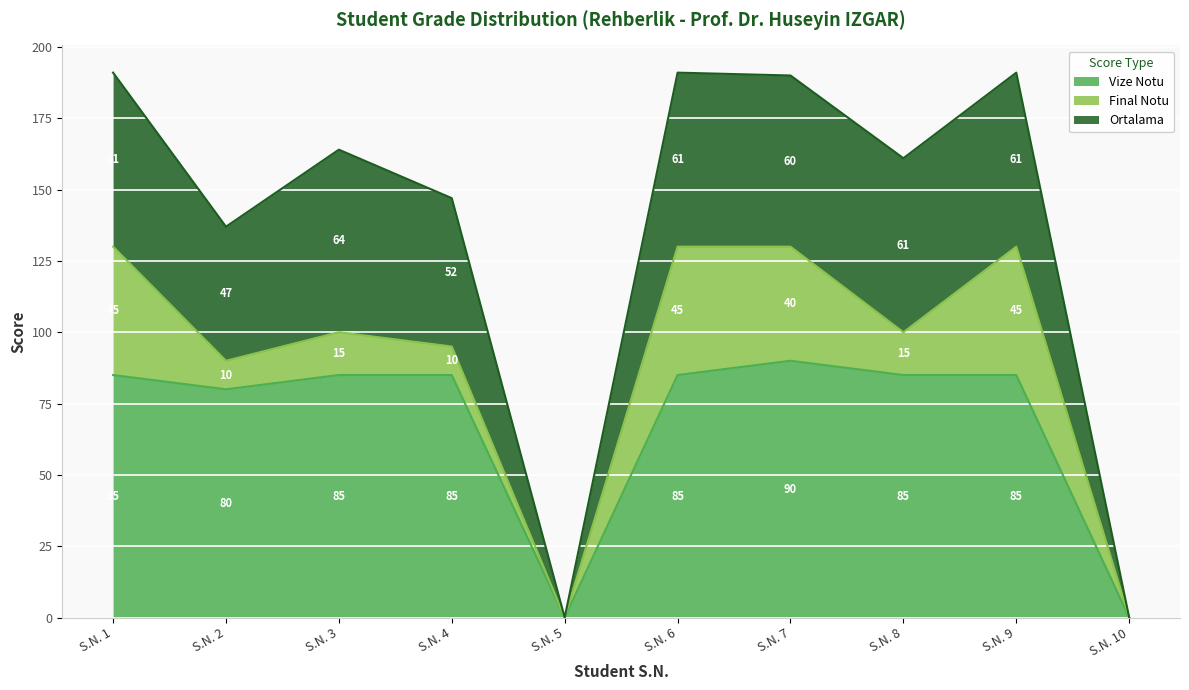

True or false: Ortalama and Vize Notu intersect in this chart.

False